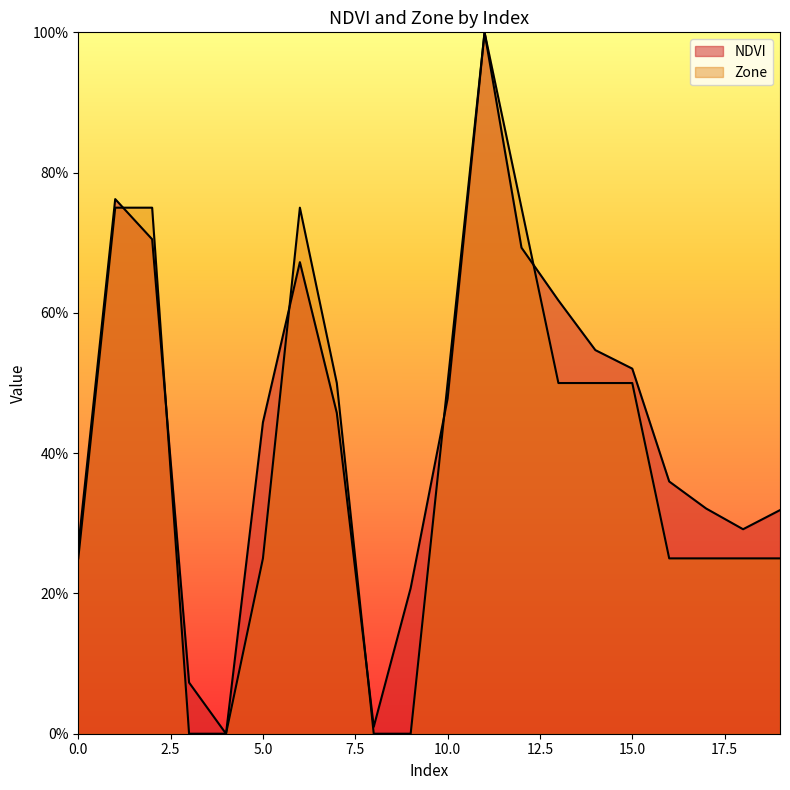

Which series has the largest range (max minus min)?

NDVI